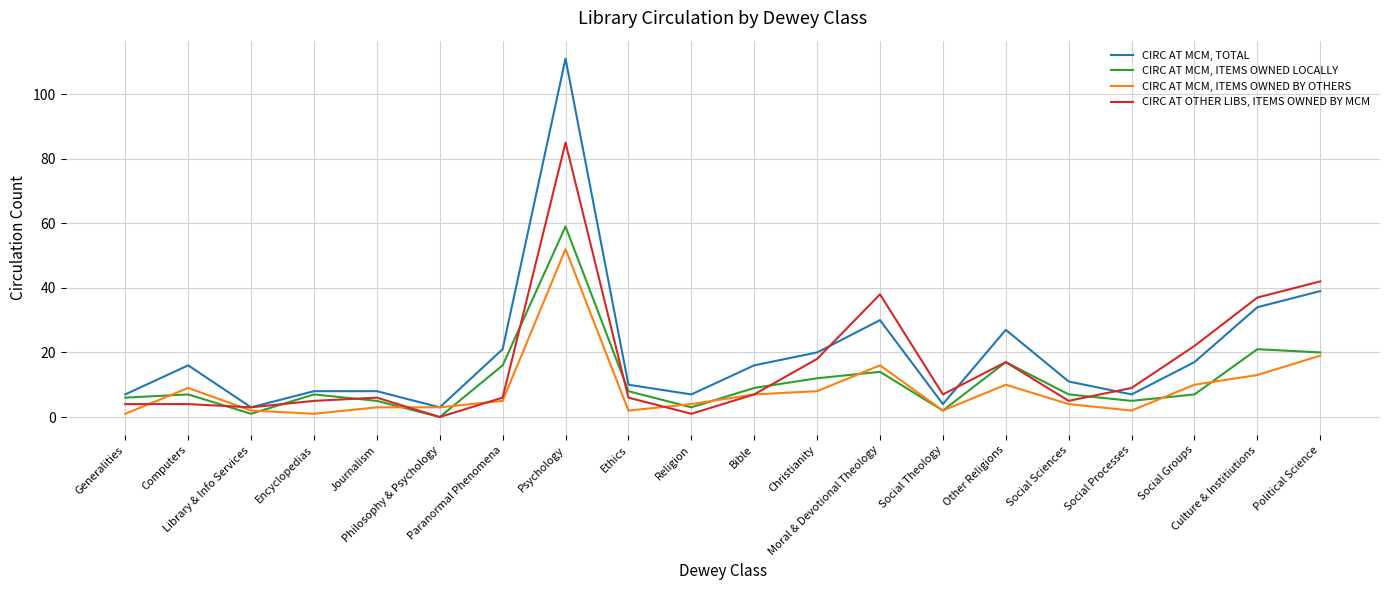

List the series in order of their peak value, highest first.

CIRC AT MCM, TOTAL, CIRC AT OTHER LIBS, ITEMS OWNED BY MCM, CIRC AT MCM, ITEMS OWNED LOCALLY, CIRC AT MCM, ITEMS OWNED BY OTHERS